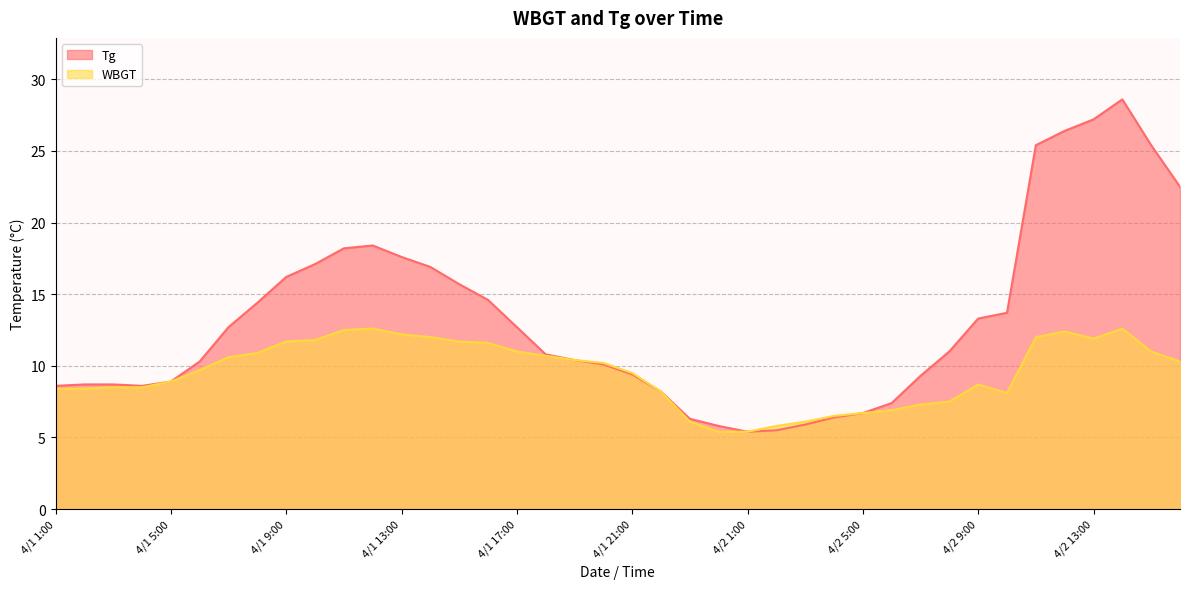

At which label is WBGT closest to 9?

4/1 5:00